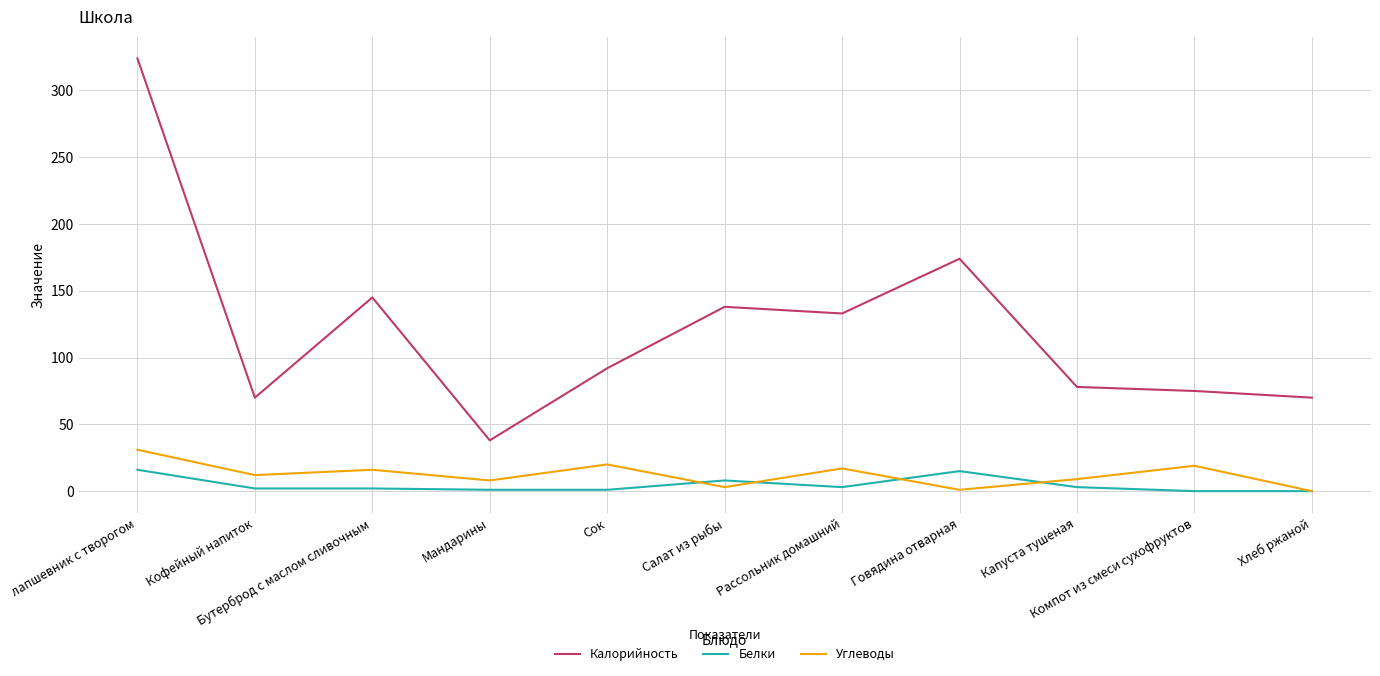

What is the highest value of the Калорийность series?

324